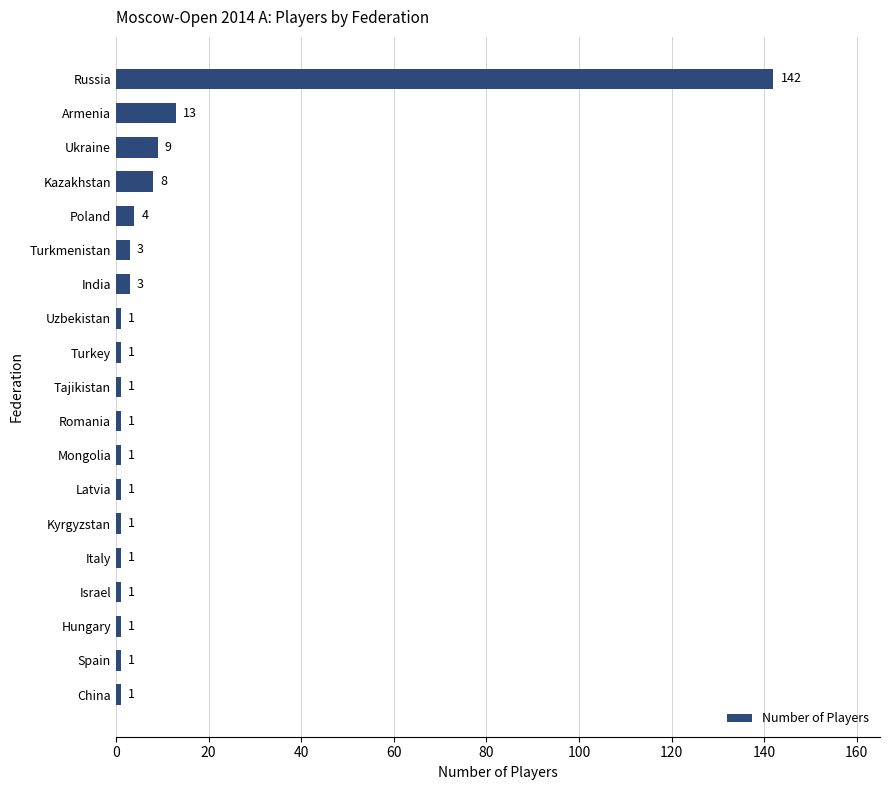

What is the smallest value displayed?

1